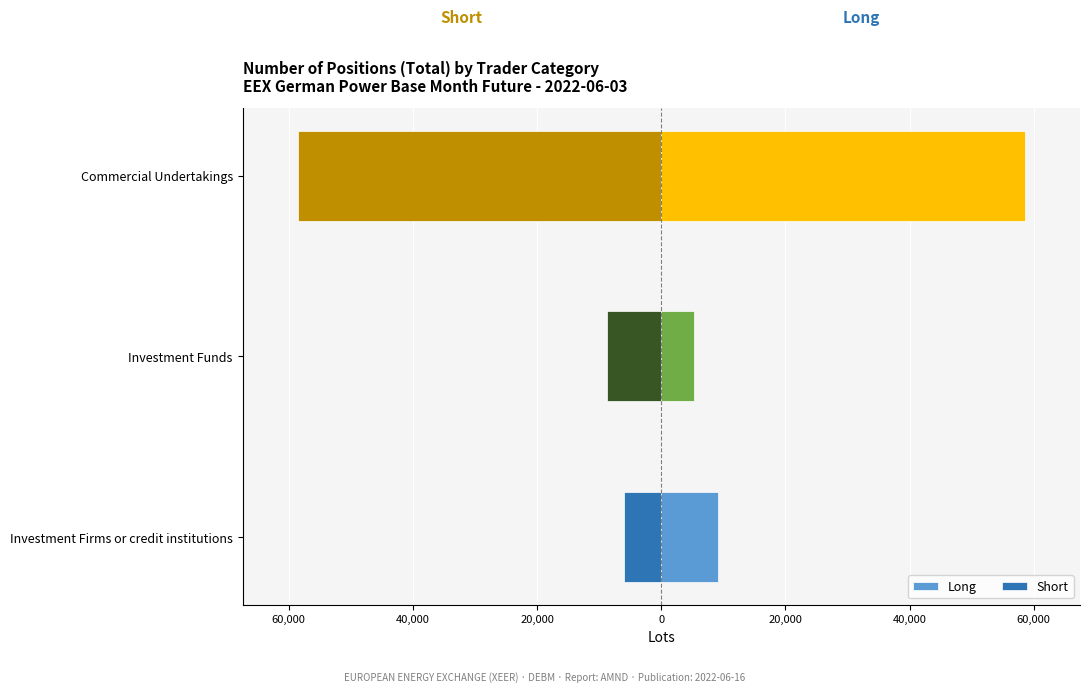

Count the number of categories in the chart.

3